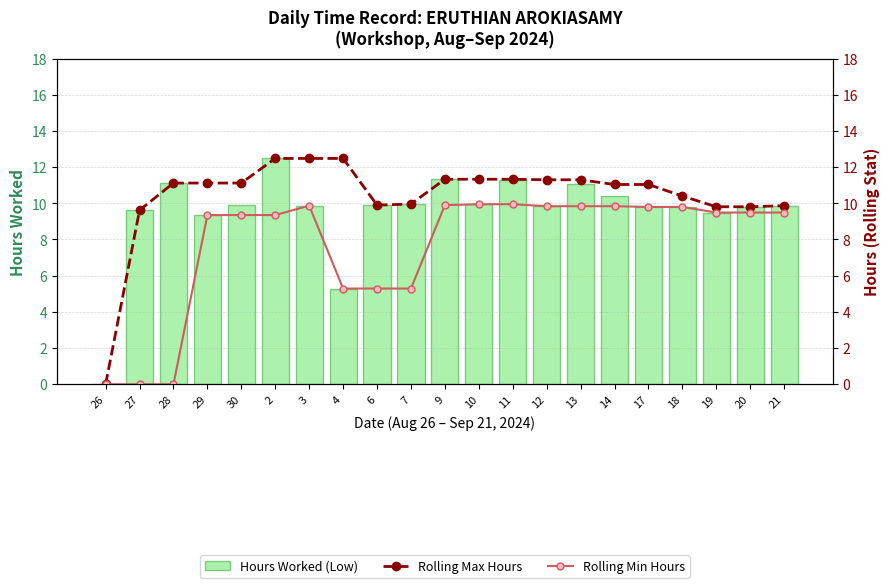

Reading left to right, list all the values displayed in this chart.

Hours Worked (Low): 26=0.0	27=9.6	28=11.1	29=9.3	30=9.9	2=12.5	3=9.9	4=5.3	6=9.9	7=10.0	9=11.3	10=9.9	11=11.3	12=9.8	13=11.0	14=10.4	17=9.8	18=9.8	19=9.5	20=9.8	21=9.9
Rolling Max Hours: 26=0.0	27=9.6	28=11.1	29=11.1	30=11.1	2=12.5	3=12.5	4=12.5	6=9.9	7=10.0	9=11.3	10=11.3	11=11.3	12=11.3	13=11.3	14=11.0	17=11.0	18=10.4	19=9.8	20=9.8	21=9.9
Rolling Min Hours: 26=0.0	27=0.0	28=0.0	29=9.3	30=9.3	2=9.3	3=9.9	4=5.3	6=5.3	7=5.3	9=9.9	10=9.9	11=9.9	12=9.8	13=9.8	14=9.8	17=9.8	18=9.8	19=9.5	20=9.5	21=9.5